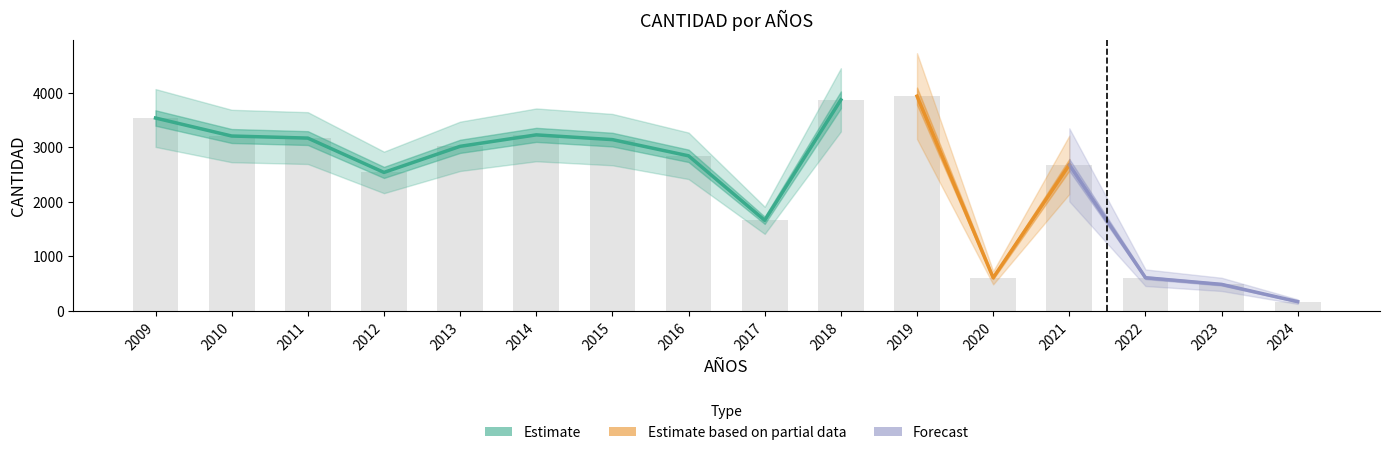

Reading right to left, list all the values displayed in this chart.

168	485	607	2676	606	3935	3867	1659	2841	3138	3225	3015	2537	3166	3204	3534